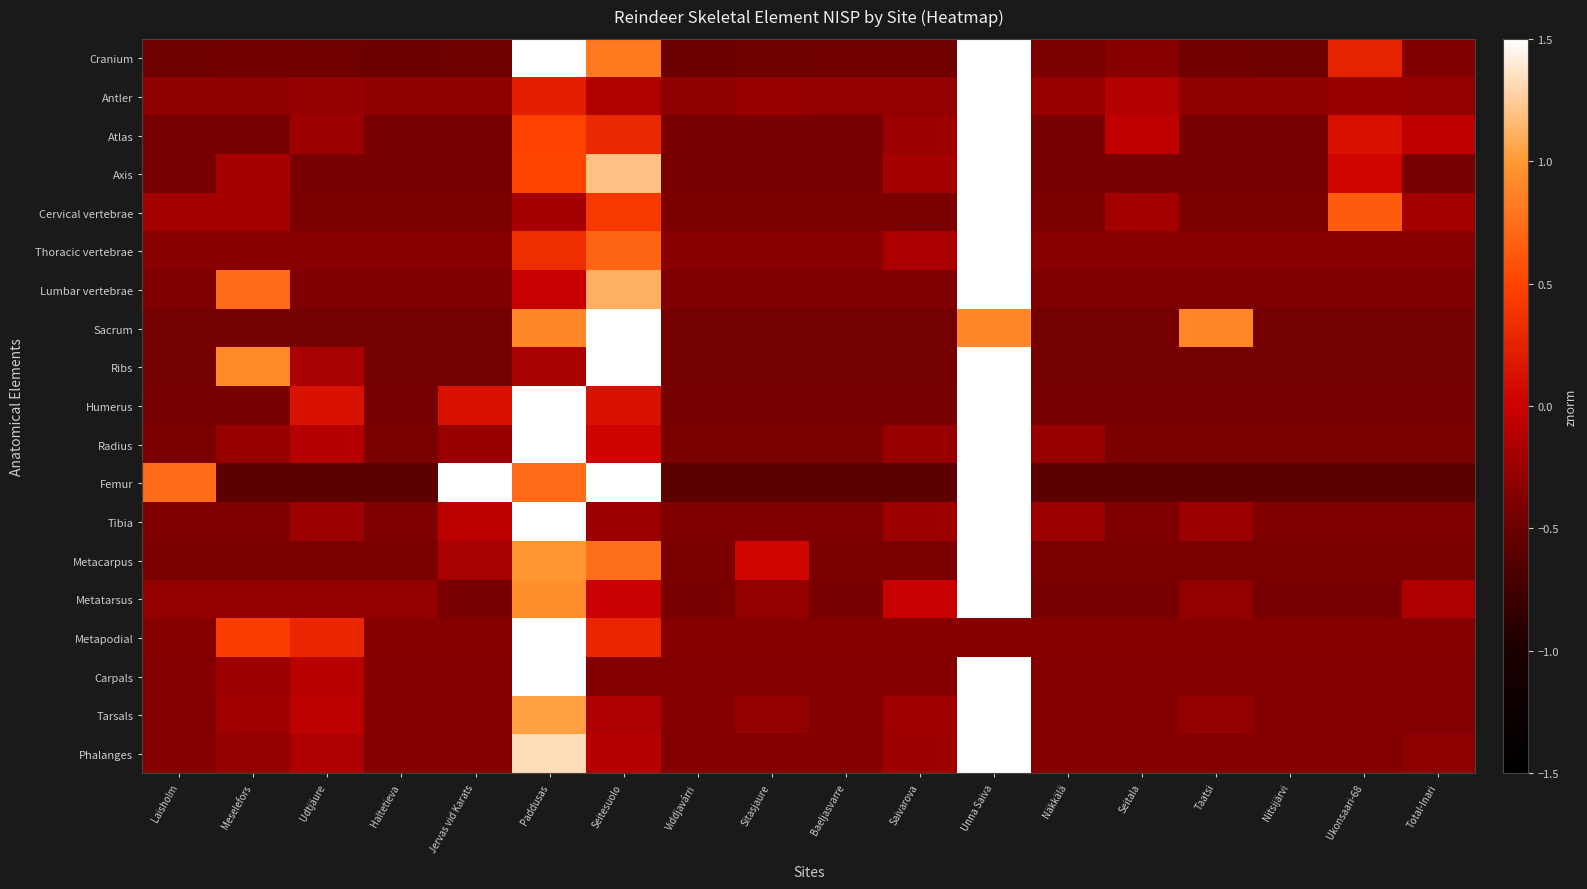

Reading left to right, extract all data points from this chart.

Cranium: Laisholm=-0.5	Meselefors=-0.5	Udtjäure=-0.5	Haltetieva=-0.5	Jervas vid Karats=-0.5	Paddusas=3.0	Seitesuolo=0.8	Viddjavárri=-0.5	Sitasjaure=-0.5	Baeljasvarre=-0.5	Saivarova=-0.5	Unna Saiva=2.4	Näkkälä=-0.4	Seitala=-0.3	Taatsi=-0.5	Nitsijärvi=-0.5	Ukonsaari-68=0.3	Total-Inari=-0.4
Antler: Laisholm=-0.3	Meselefors=-0.3	Udtjäure=-0.3	Haltetieva=-0.3	Jervas vid Karats=-0.3	Paddusas=0.2	Seitesuolo=-0.1	Viddjavárri=-0.3	Sitasjaure=-0.3	Baeljasvarre=-0.3	Saivarova=-0.3	Unna Saiva=4.1	Näkkälä=-0.3	Seitala=-0.1	Taatsi=-0.3	Nitsijärvi=-0.3	Ukonsaari-68=-0.3	Total-Inari=-0.3
Atlas: Laisholm=-0.4	Meselefors=-0.4	Udtjäure=-0.2	Haltetieva=-0.4	Jervas vid Karats=-0.4	Paddusas=0.5	Seitesuolo=0.3	Viddjavárri=-0.4	Sitasjaure=-0.4	Baeljasvarre=-0.4	Saivarova=-0.2	Unna Saiva=4.0	Näkkälä=-0.4	Seitala=-0.1	Taatsi=-0.4	Nitsijärvi=-0.4	Ukonsaari-68=0.1	Total-Inari=-0.1
Axis: Laisholm=-0.4	Meselefors=-0.2	Udtjäure=-0.4	Haltetieva=-0.4	Jervas vid Karats=-0.4	Paddusas=0.5	Seitesuolo=1.2	Viddjavárri=-0.4	Sitasjaure=-0.4	Baeljasvarre=-0.4	Saivarova=-0.2	Unna Saiva=3.8	Näkkälä=-0.4	Seitala=-0.4	Taatsi=-0.4	Nitsijärvi=-0.4	Ukonsaari-68=0.0	Total-Inari=-0.4
Cervical vertebrae: Laisholm=-0.2	Meselefors=-0.2	Udtjäure=-0.4	Haltetieva=-0.4	Jervas vid Karats=-0.4	Paddusas=-0.2	Seitesuolo=0.4	Viddjavárri=-0.4	Sitasjaure=-0.4	Baeljasvarre=-0.4	Saivarova=-0.4	Unna Saiva=3.9	Näkkälä=-0.4	Seitala=-0.2	Taatsi=-0.4	Nitsijärvi=-0.4	Ukonsaari-68=0.6	Total-Inari=-0.2
Thoracic vertebrae: Laisholm=-0.3	Meselefors=-0.3	Udtjäure=-0.3	Haltetieva=-0.3	Jervas vid Karats=-0.3	Paddusas=0.3	Seitesuolo=0.7	Viddjavárri=-0.3	Sitasjaure=-0.3	Baeljasvarre=-0.3	Saivarova=-0.2	Unna Saiva=4.0	Näkkälä=-0.3	Seitala=-0.3	Taatsi=-0.3	Nitsijärvi=-0.3	Ukonsaari-68=-0.3	Total-Inari=-0.3
Lumbar vertebrae: Laisholm=-0.4	Meselefors=0.7	Udtjäure=-0.4	Haltetieva=-0.4	Jervas vid Karats=-0.4	Paddusas=-0.0	Seitesuolo=1.1	Viddjavárri=-0.4	Sitasjaure=-0.4	Baeljasvarre=-0.4	Saivarova=-0.4	Unna Saiva=3.7	Näkkälä=-0.4	Seitala=-0.4	Taatsi=-0.4	Nitsijärvi=-0.4	Ukonsaari-68=-0.4	Total-Inari=-0.4
Sacrum: Laisholm=-0.4	Meselefors=-0.4	Udtjäure=-0.4	Haltetieva=-0.4	Jervas vid Karats=-0.4	Paddusas=0.9	Seitesuolo=3.6	Viddjavárri=-0.4	Sitasjaure=-0.4	Baeljasvarre=-0.4	Saivarova=-0.4	Unna Saiva=0.9	Näkkälä=-0.4	Seitala=-0.4	Taatsi=0.9	Nitsijärvi=-0.4	Ukonsaari-68=-0.4	Total-Inari=-0.4
Ribs: Laisholm=-0.5	Meselefors=0.9	Udtjäure=-0.2	Haltetieva=-0.5	Jervas vid Karats=-0.5	Paddusas=-0.2	Seitesuolo=3.1	Viddjavárri=-0.5	Sitasjaure=-0.5	Baeljasvarre=-0.5	Saivarova=-0.5	Unna Saiva=2.3	Näkkälä=-0.5	Seitala=-0.5	Taatsi=-0.5	Nitsijärvi=-0.5	Ukonsaari-68=-0.5	Total-Inari=-0.5
Humerus: Laisholm=-0.4	Meselefors=-0.4	Udtjäure=0.1	Haltetieva=-0.4	Jervas vid Karats=0.1	Paddusas=1.8	Seitesuolo=0.1	Viddjavárri=-0.4	Sitasjaure=-0.4	Baeljasvarre=-0.4	Saivarova=-0.4	Unna Saiva=3.5	Näkkälä=-0.4	Seitala=-0.4	Taatsi=-0.4	Nitsijärvi=-0.4	Ukonsaari-68=-0.4	Total-Inari=-0.4
Radius: Laisholm=-0.4	Meselefors=-0.3	Udtjäure=-0.1	Haltetieva=-0.4	Jervas vid Karats=-0.3	Paddusas=1.6	Seitesuolo=0.0	Viddjavárri=-0.4	Sitasjaure=-0.4	Baeljasvarre=-0.4	Saivarova=-0.3	Unna Saiva=3.7	Näkkälä=-0.3	Seitala=-0.4	Taatsi=-0.4	Nitsijärvi=-0.4	Ukonsaari-68=-0.4	Total-Inari=-0.4
Femur: Laisholm=0.7	Meselefors=-0.6	Udtjäure=-0.6	Haltetieva=-0.6	Jervas vid Karats=2.0	Paddusas=0.7	Seitesuolo=2.0	Viddjavárri=-0.6	Sitasjaure=-0.6	Baeljasvarre=-0.6	Saivarova=-0.6	Unna Saiva=2.0	Näkkälä=-0.6	Seitala=-0.6	Taatsi=-0.6	Nitsijärvi=-0.6	Ukonsaari-68=-0.6	Total-Inari=-0.6
Tibia: Laisholm=-0.4	Meselefors=-0.4	Udtjäure=-0.2	Haltetieva=-0.4	Jervas vid Karats=-0.1	Paddusas=1.5	Seitesuolo=-0.2	Viddjavárri=-0.4	Sitasjaure=-0.4	Baeljasvarre=-0.4	Saivarova=-0.2	Unna Saiva=3.7	Näkkälä=-0.2	Seitala=-0.4	Taatsi=-0.2	Nitsijärvi=-0.4	Ukonsaari-68=-0.4	Total-Inari=-0.4
Metacarpus: Laisholm=-0.4	Meselefors=-0.4	Udtjäure=-0.4	Haltetieva=-0.4	Jervas vid Karats=-0.2	Paddusas=1.0	Seitesuolo=0.7	Viddjavárri=-0.4	Sitasjaure=0.1	Baeljasvarre=-0.4	Saivarova=-0.4	Unna Saiva=3.8	Näkkälä=-0.4	Seitala=-0.4	Taatsi=-0.4	Nitsijärvi=-0.4	Ukonsaari-68=-0.4	Total-Inari=-0.4
Metatarsus: Laisholm=-0.3	Meselefors=-0.3	Udtjäure=-0.3	Haltetieva=-0.3	Jervas vid Karats=-0.4	Paddusas=0.9	Seitesuolo=-0.0	Viddjavárri=-0.4	Sitasjaure=-0.3	Baeljasvarre=-0.4	Saivarova=-0.0	Unna Saiva=3.9	Näkkälä=-0.4	Seitala=-0.4	Taatsi=-0.3	Nitsijärvi=-0.4	Ukonsaari-68=-0.4	Total-Inari=-0.2
Metapodial: Laisholm=-0.4	Meselefors=0.4	Udtjäure=0.3	Haltetieva=-0.4	Jervas vid Karats=-0.4	Paddusas=4.0	Seitesuolo=0.3	Viddjavárri=-0.4	Sitasjaure=-0.4	Baeljasvarre=-0.4	Saivarova=-0.4	Unna Saiva=-0.4	Näkkälä=-0.4	Seitala=-0.4	Taatsi=-0.4	Nitsijärvi=-0.4	Ukonsaari-68=-0.4	Total-Inari=-0.4
Carpals: Laisholm=-0.4	Meselefors=-0.2	Udtjäure=-0.1	Haltetieva=-0.4	Jervas vid Karats=-0.4	Paddusas=1.9	Seitesuolo=-0.4	Viddjavárri=-0.4	Sitasjaure=-0.4	Baeljasvarre=-0.4	Saivarova=-0.4	Unna Saiva=3.5	Näkkälä=-0.4	Seitala=-0.4	Taatsi=-0.4	Nitsijärvi=-0.4	Ukonsaari-68=-0.4	Total-Inari=-0.4
Tarsals: Laisholm=-0.4	Meselefors=-0.2	Udtjäure=-0.1	Haltetieva=-0.4	Jervas vid Karats=-0.4	Paddusas=1.0	Seitesuolo=-0.1	Viddjavárri=-0.4	Sitasjaure=-0.3	Baeljasvarre=-0.4	Saivarova=-0.2	Unna Saiva=3.9	Näkkälä=-0.4	Seitala=-0.4	Taatsi=-0.3	Nitsijärvi=-0.4	Ukonsaari-68=-0.4	Total-Inari=-0.4
Phalanges: Laisholm=-0.4	Meselefors=-0.3	Udtjäure=-0.1	Haltetieva=-0.4	Jervas vid Karats=-0.4	Paddusas=1.3	Seitesuolo=-0.1	Viddjavárri=-0.4	Sitasjaure=-0.4	Baeljasvarre=-0.4	Saivarova=-0.2	Unna Saiva=3.8	Näkkälä=-0.4	Seitala=-0.4	Taatsi=-0.4	Nitsijärvi=-0.4	Ukonsaari-68=-0.4	Total-Inari=-0.3